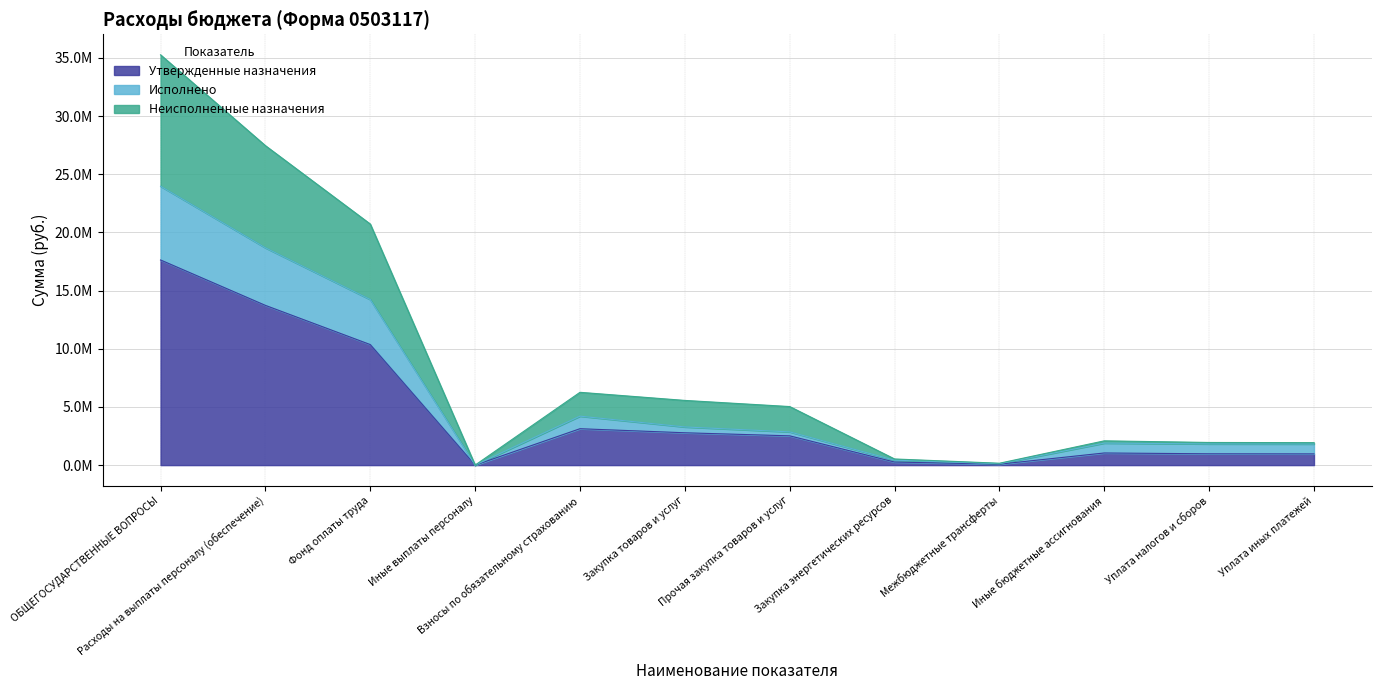

Does the chart display data point markers on the line(s)?

No